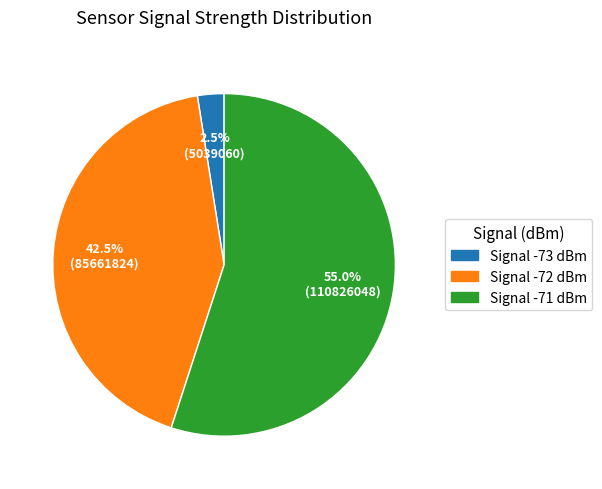

What is the majority slice?

Signal -71 dBm